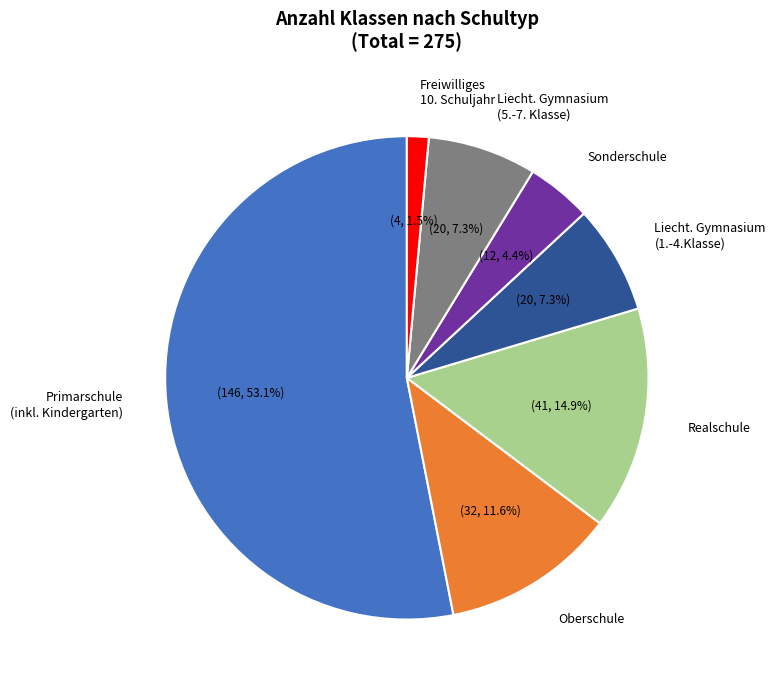

Is Primarschule (inkl. Kindergarten) the majority of the pie?

Yes